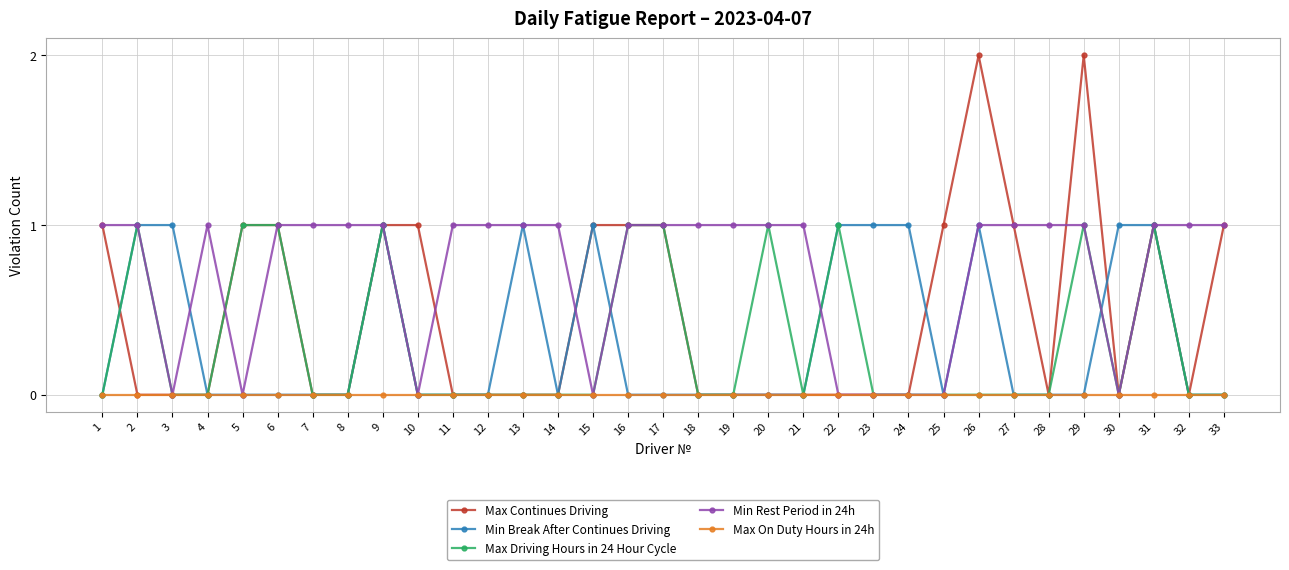

What is the total value across all series at 3?

1